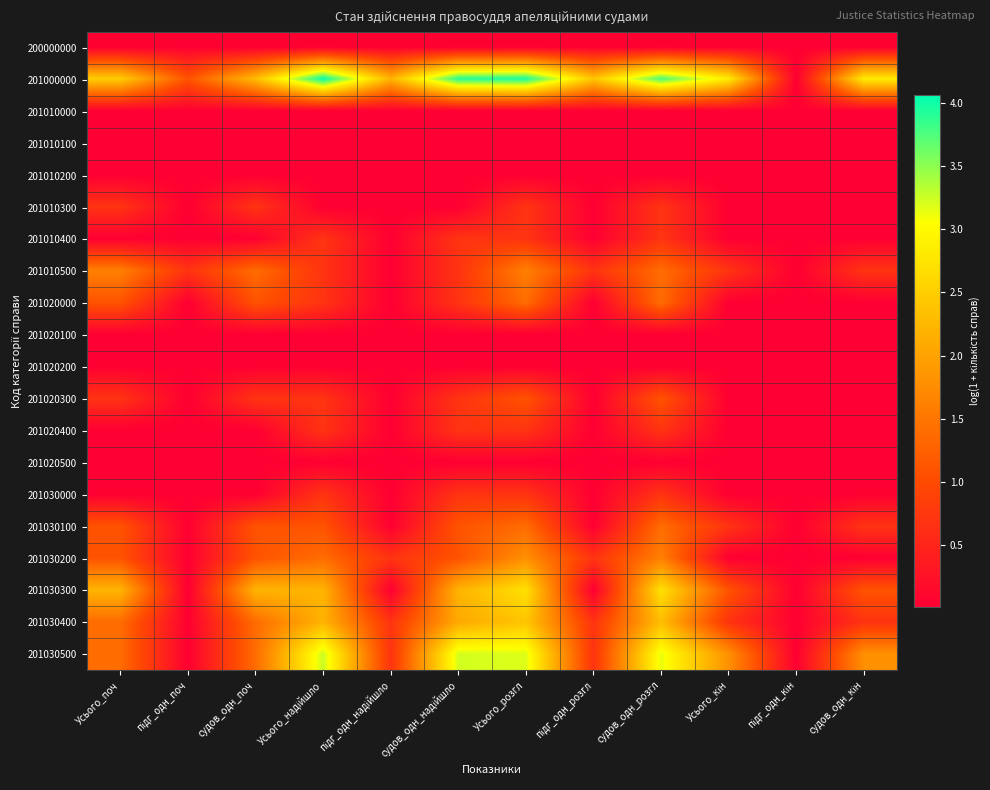

Between судов_одн_надійшло and Усього_надійшло, which is larger?

судов_одн_надійшло